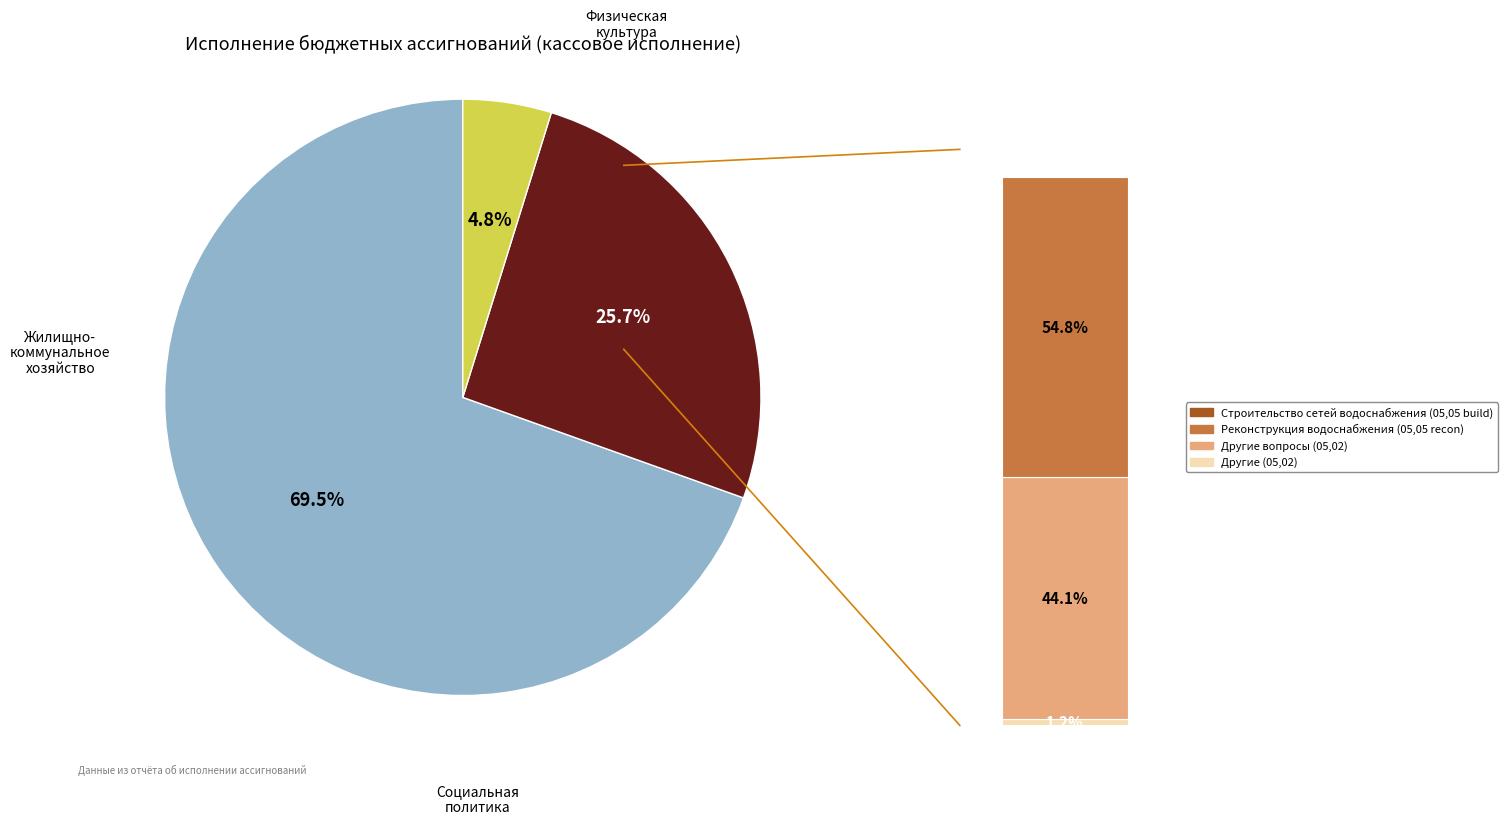

Which slice is the smallest?

Физическая культура и спорт